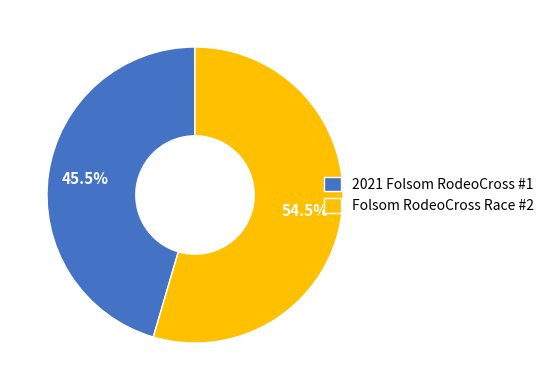

Is the sum of Folsom RodeoCross Race #2 and 2021 Folsom RodeoCross #1 greater than half?

Yes